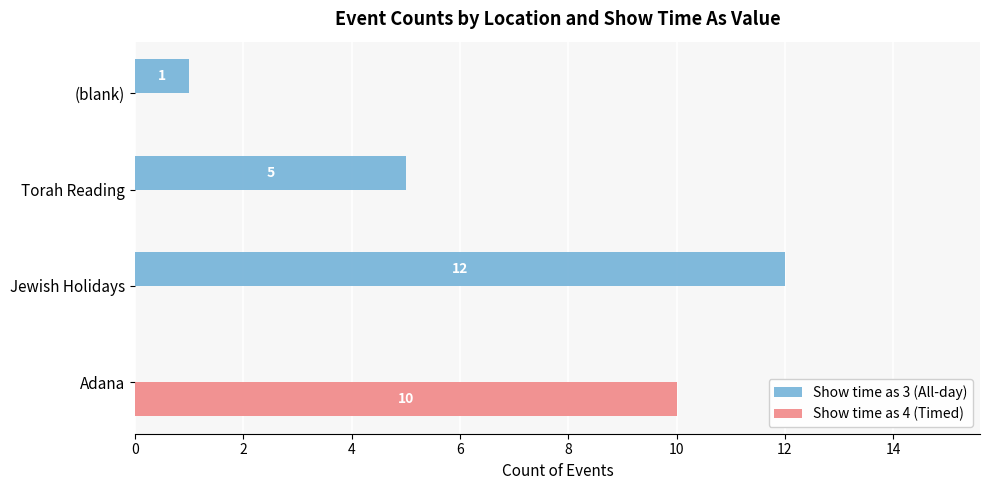

Which series has the largest range (max minus min)?

Show time as 3 (All-day)